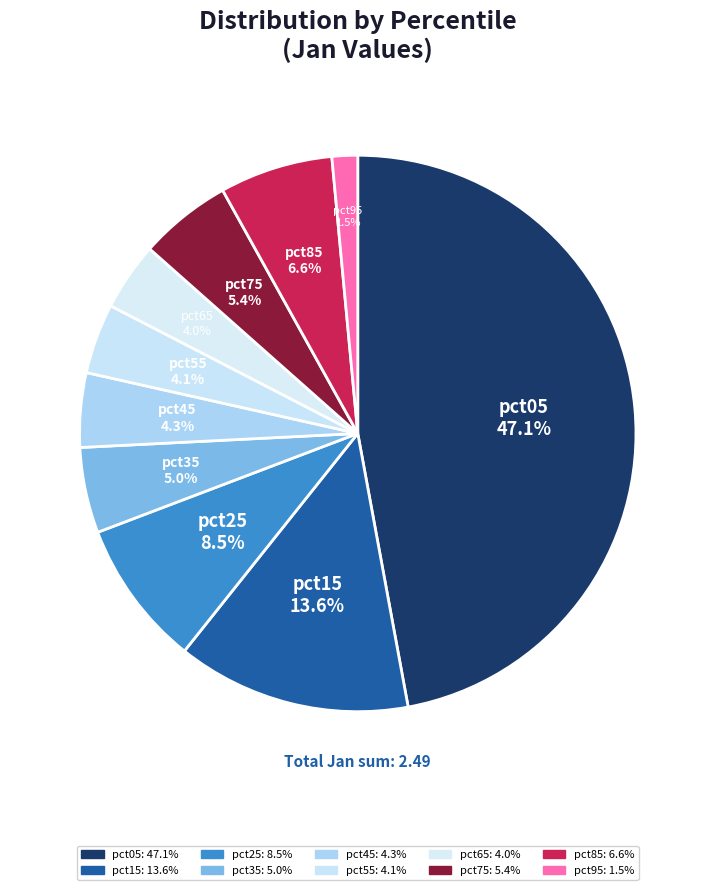

Which slice is the largest?

pct05